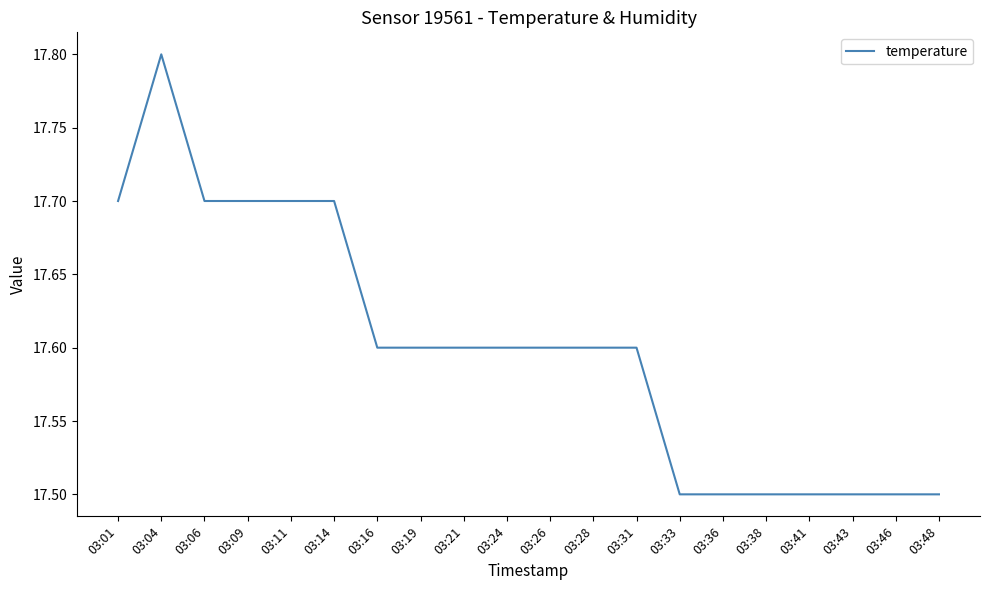

Reading right to left, list all the values displayed in this chart.

17.5	17.5	17.5	17.5	17.5	17.5	17.5	17.6	17.6	17.6	17.6	17.6	17.6	17.6	17.7	17.7	17.7	17.7	17.8	17.7